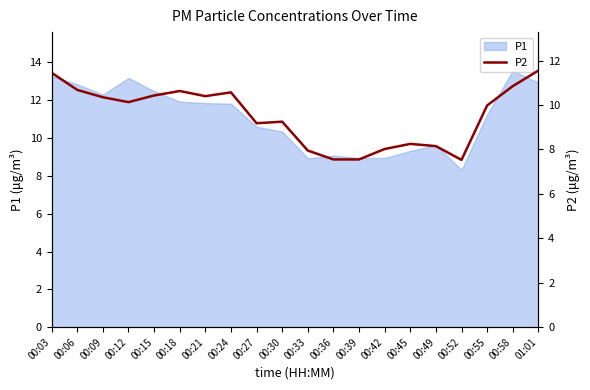

How many lines are shown in the chart?

1